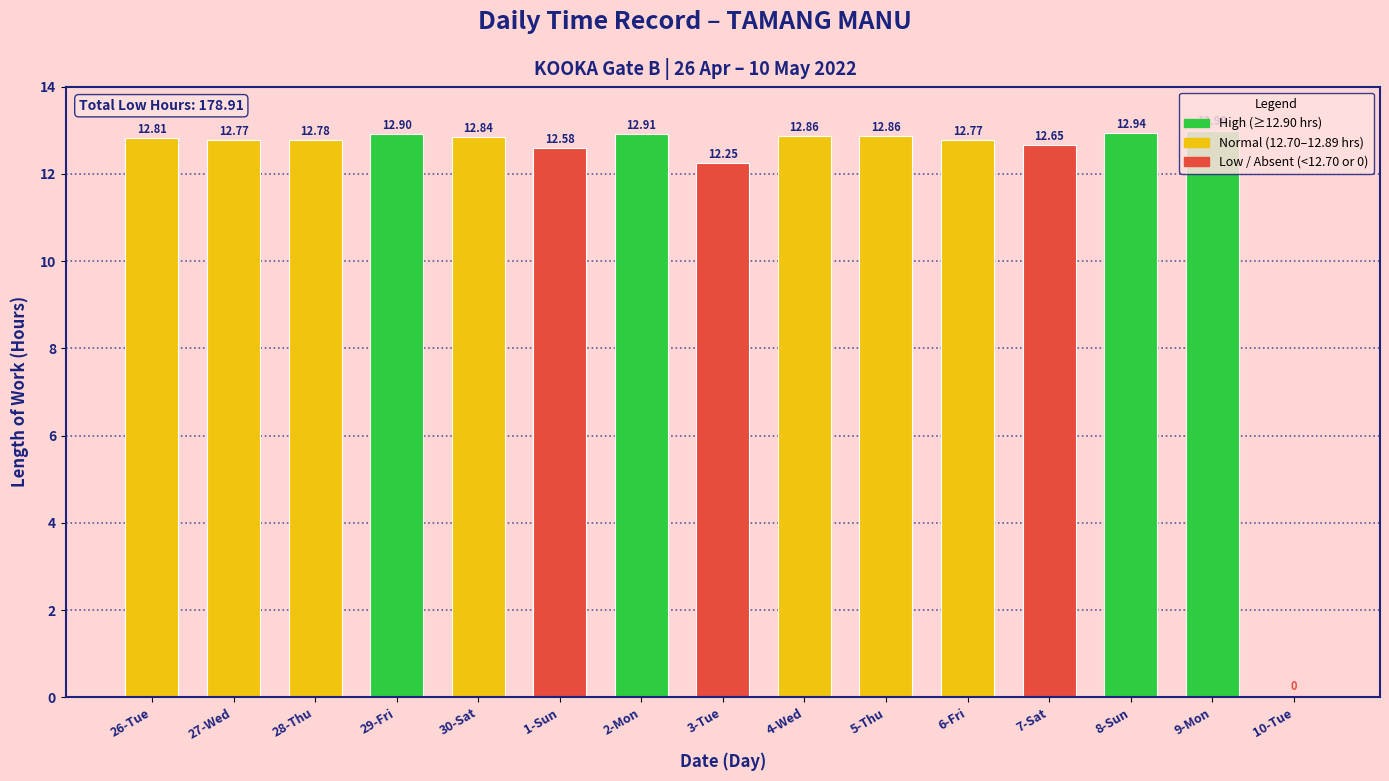

Between 8-Sun and 5-Thu, which is larger?

8-Sun